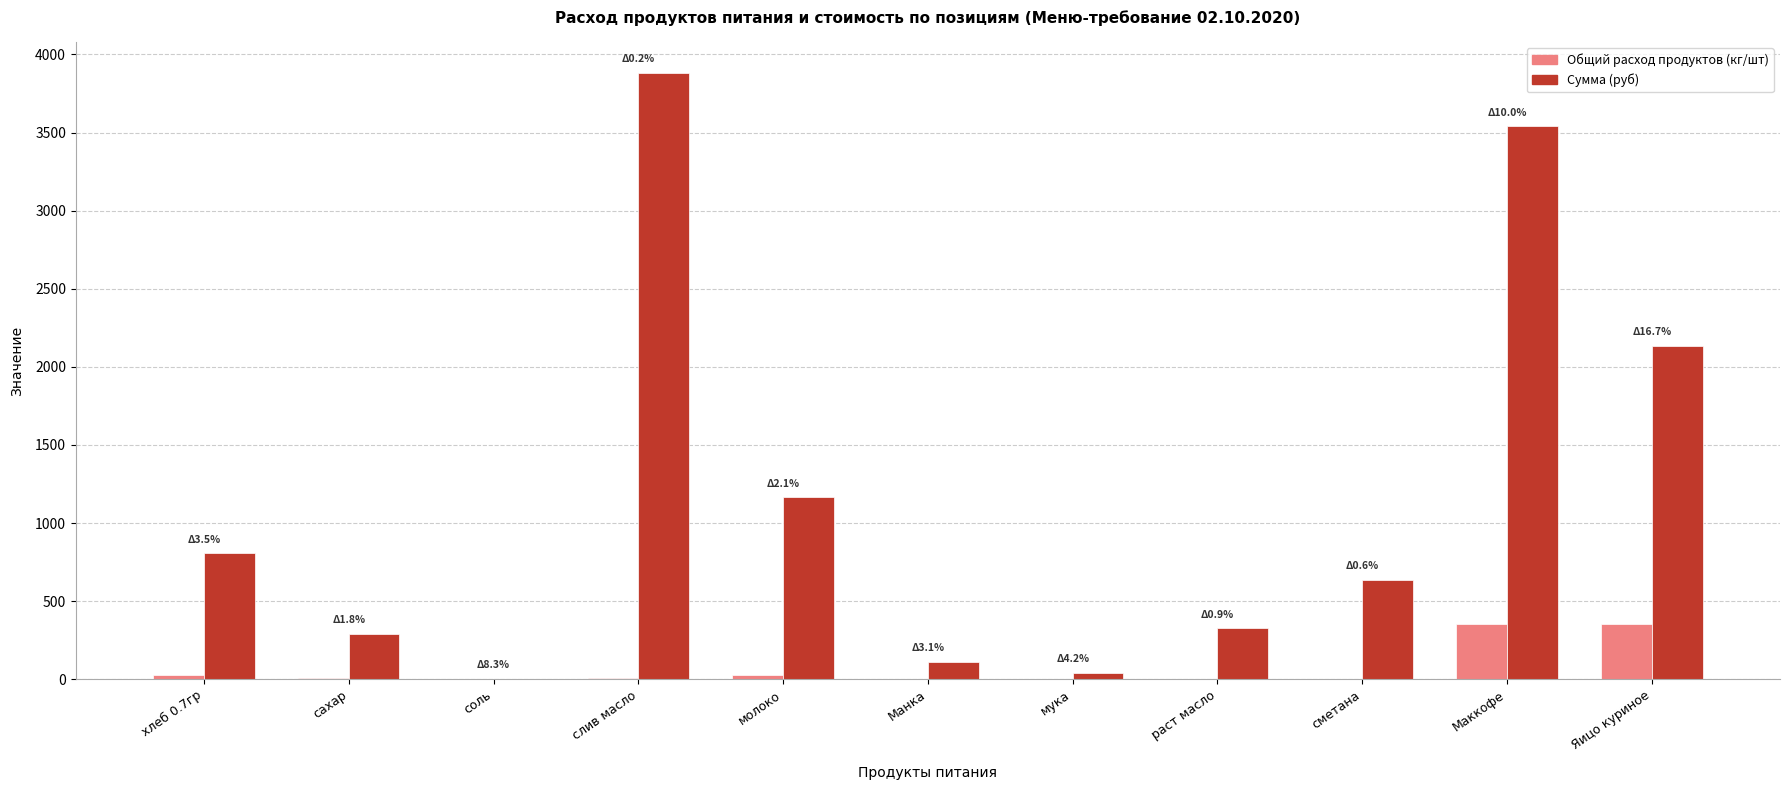

What is the sum of all Сумма (руб) values?

12948.9